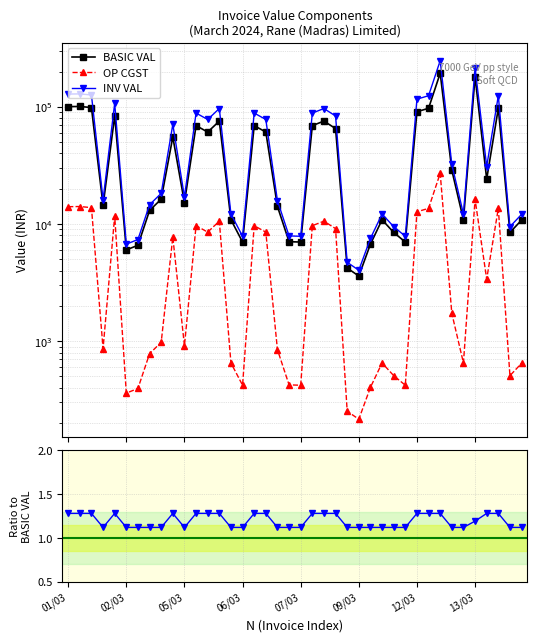

What is the label of the 29th point from the right?

11